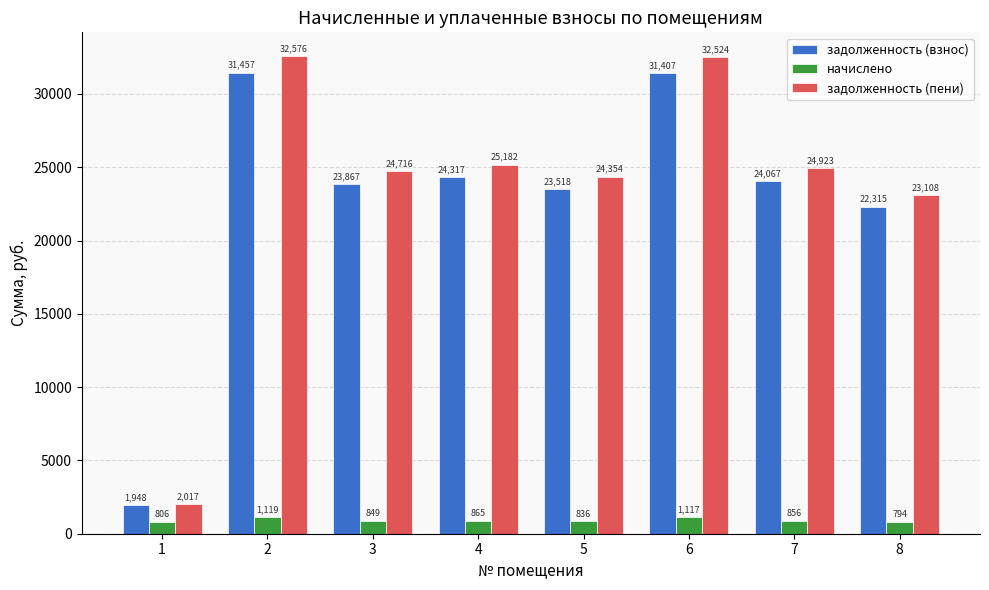

Which series has the largest range (max minus min)?

задолженность (пени)